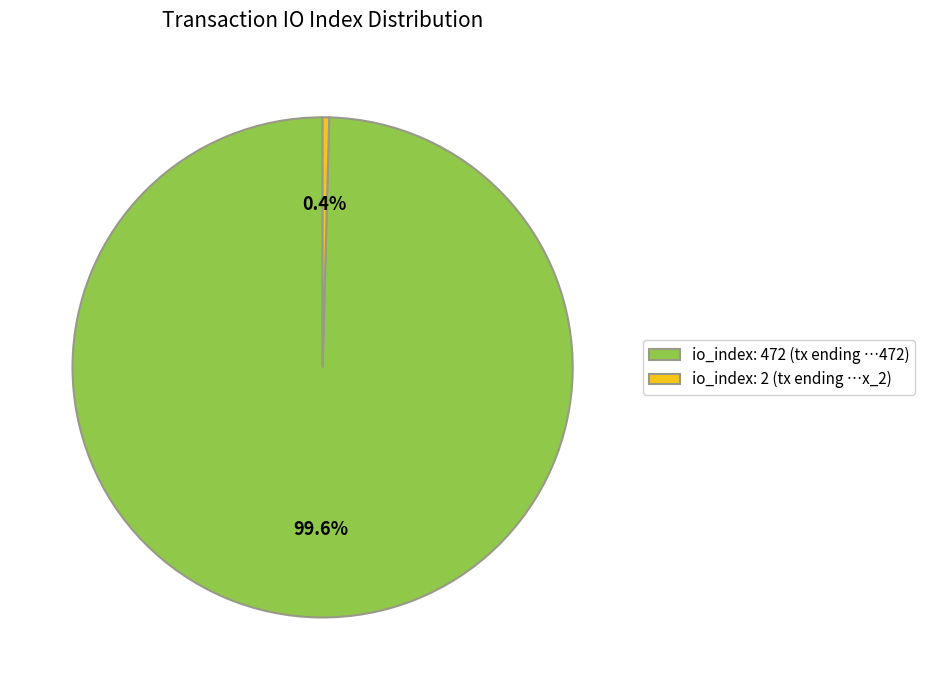

How many slices are in this pie chart?

2